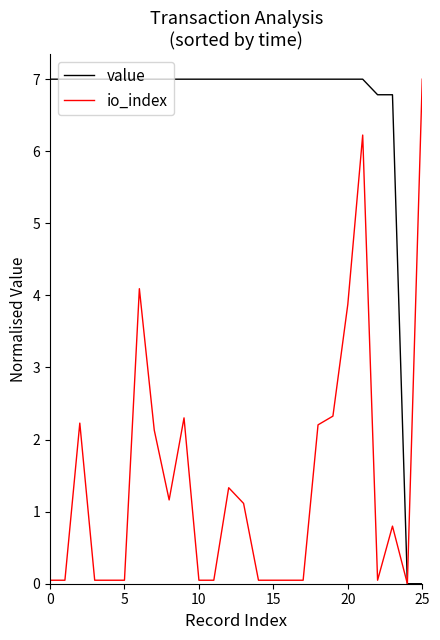

What is the maximum value shown in the chart?

7.0